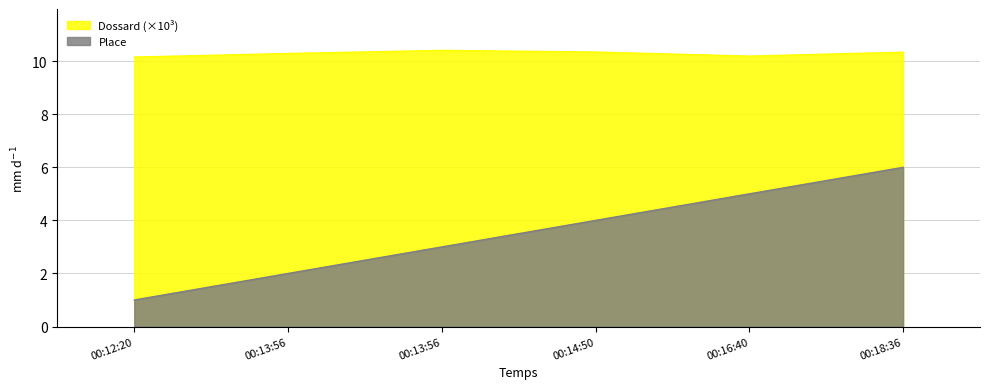

What are all the series names shown in the legend?

Dossard (×10³), Place